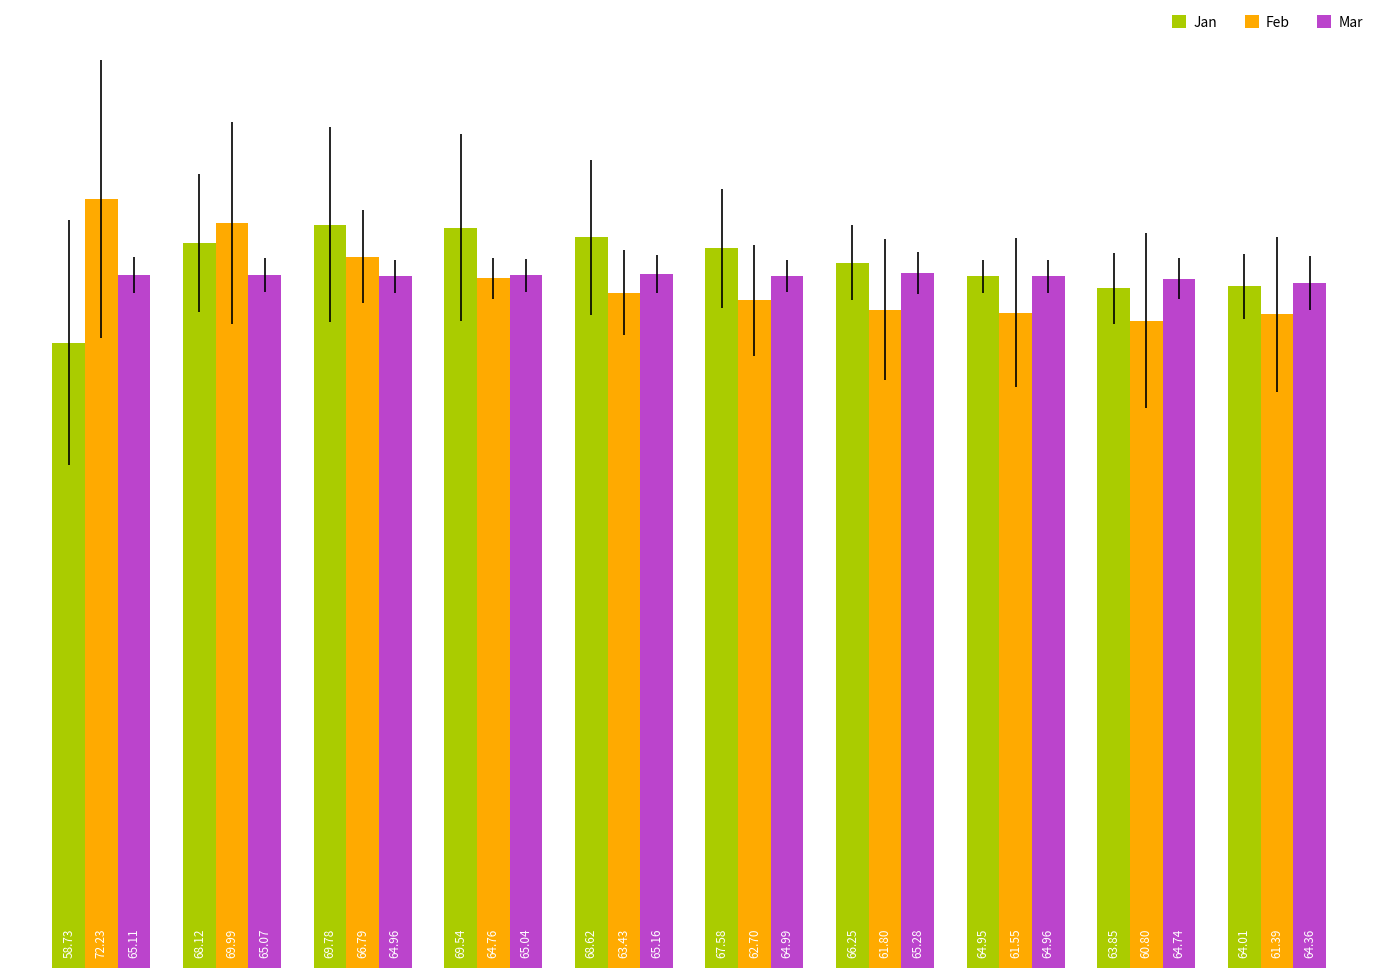

List the series in order of their overall mean, highest first.

Jan, Mar, Feb